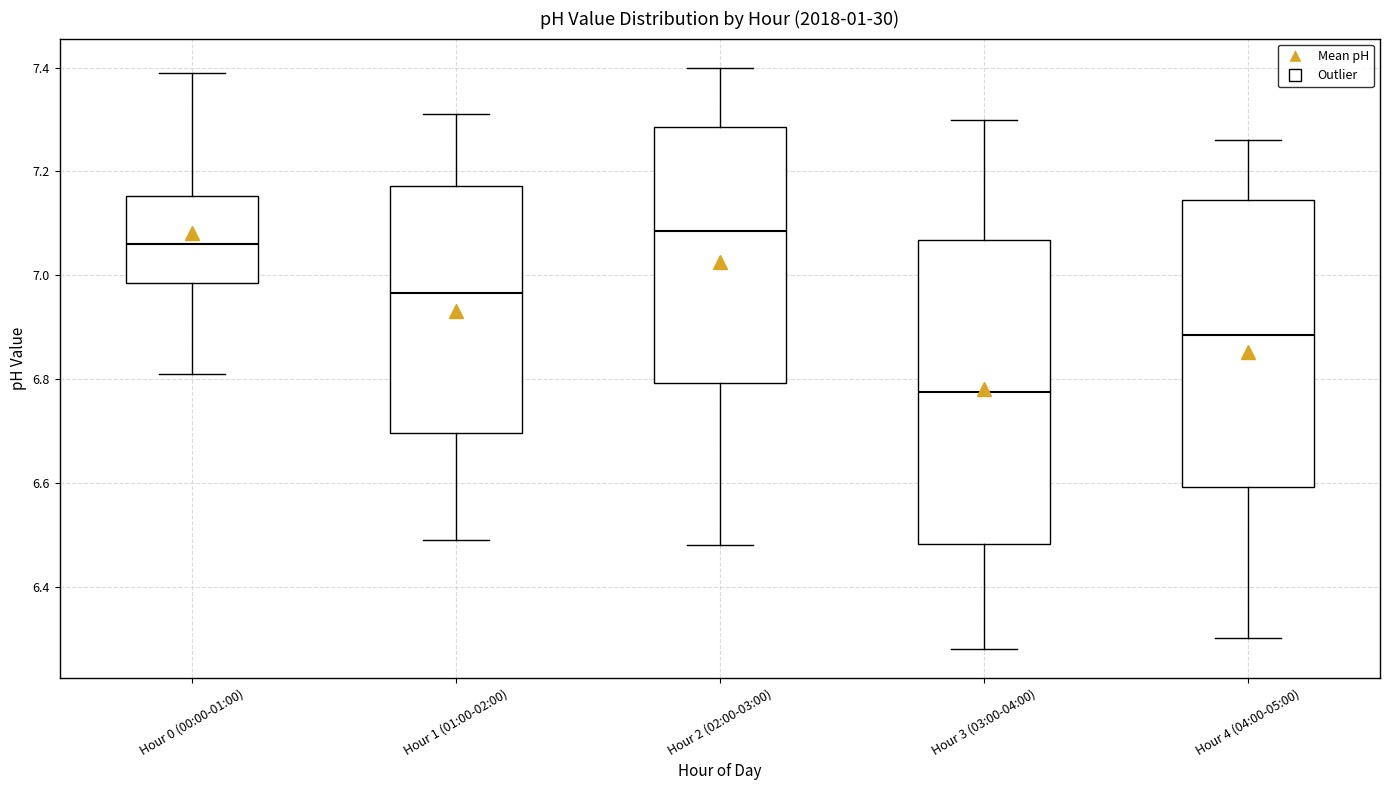

Which box has the lowest median line?

Hour 3 (03:00-04:00)